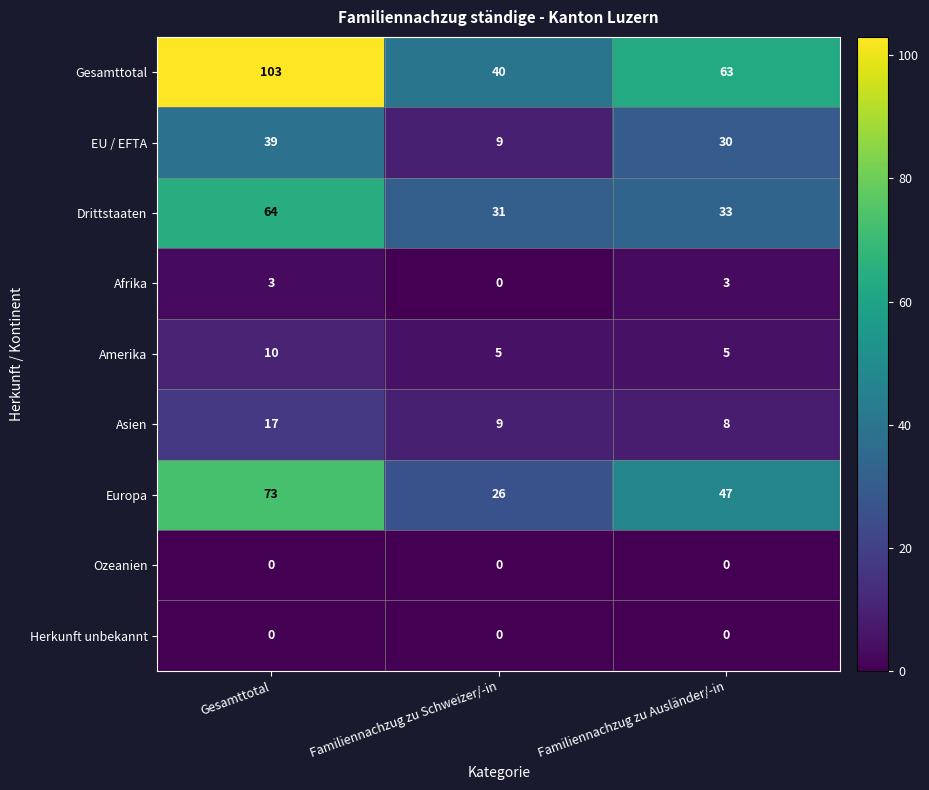

Reading right to left, what are all the values shown in this chart?

Gesamttotal: 63	40	103
EU / EFTA: 30	9	39
Drittstaaten: 33	31	64
Afrika: 3	0	3
Amerika: 5	5	10
Asien: 8	9	17
Europa: 47	26	73
Ozeanien: 0	0	0
Herkunft unbekannt: 0	0	0